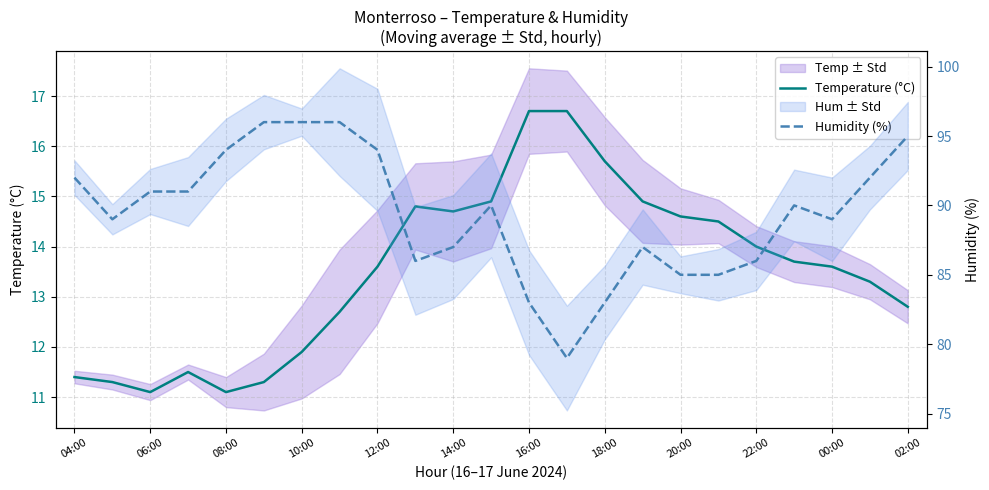

Does the chart have visible grid lines?

Yes